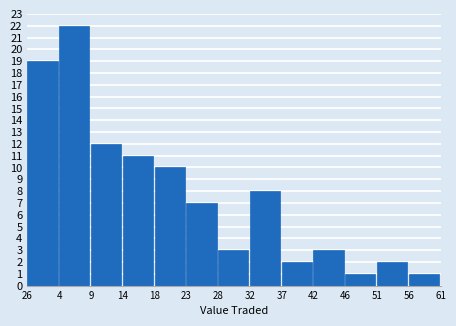

Reading left to right, transcribe all the data shown in this chart.

19	22	12	11	10	7	3	8	2	3	1	2	1